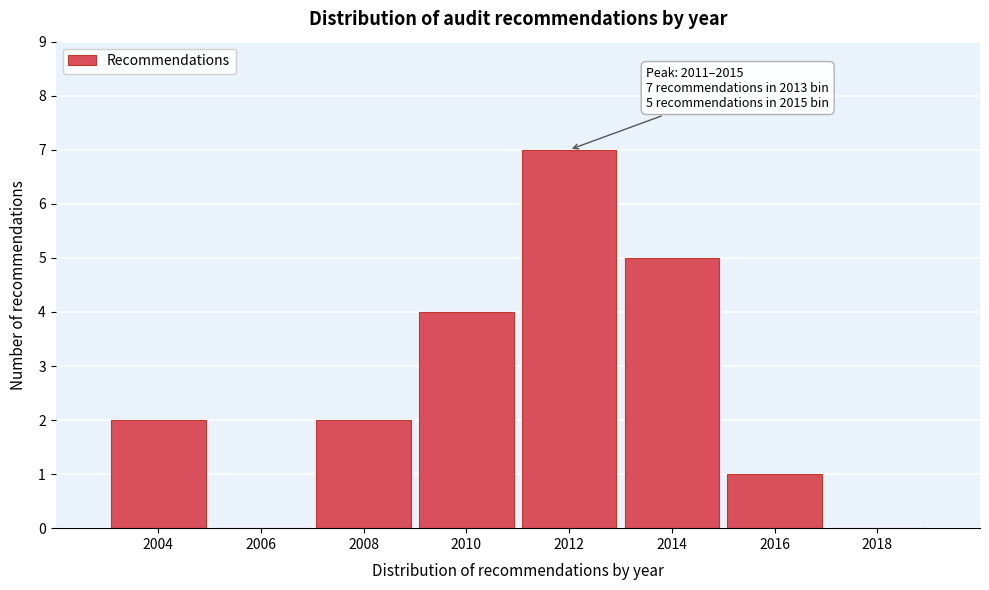

Reading left to right, what are all the values shown in this chart?

2004=2	2006=0	2008=2	2010=4	2012=7	2014=5	2016=1	2018=0